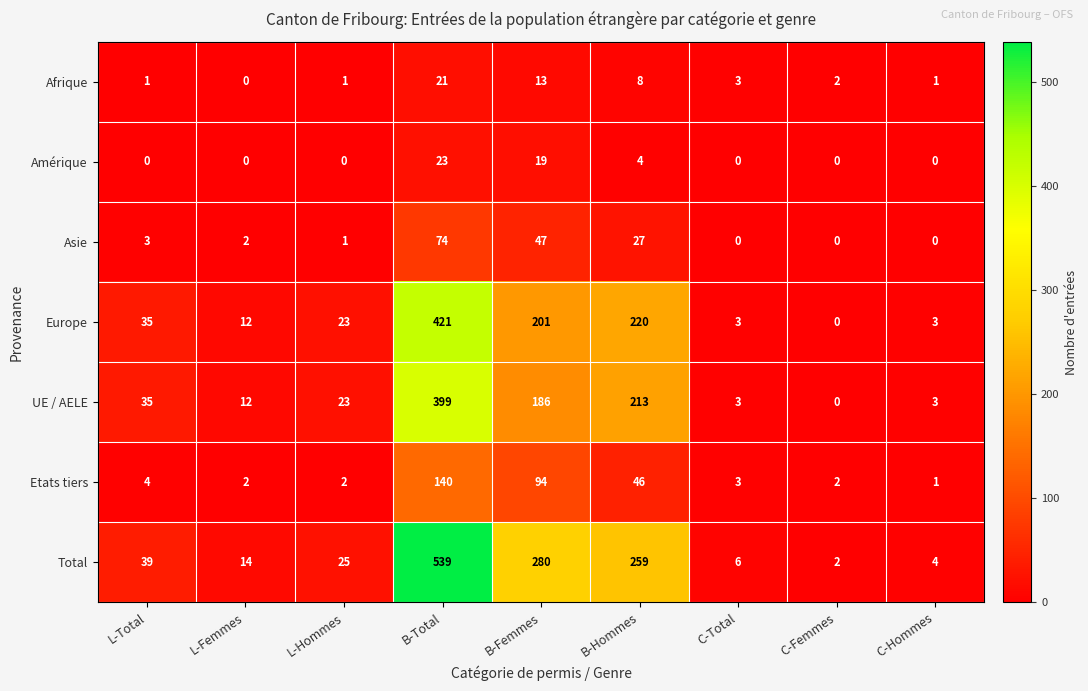

At which category is the sum across all series the highest?

B-Total